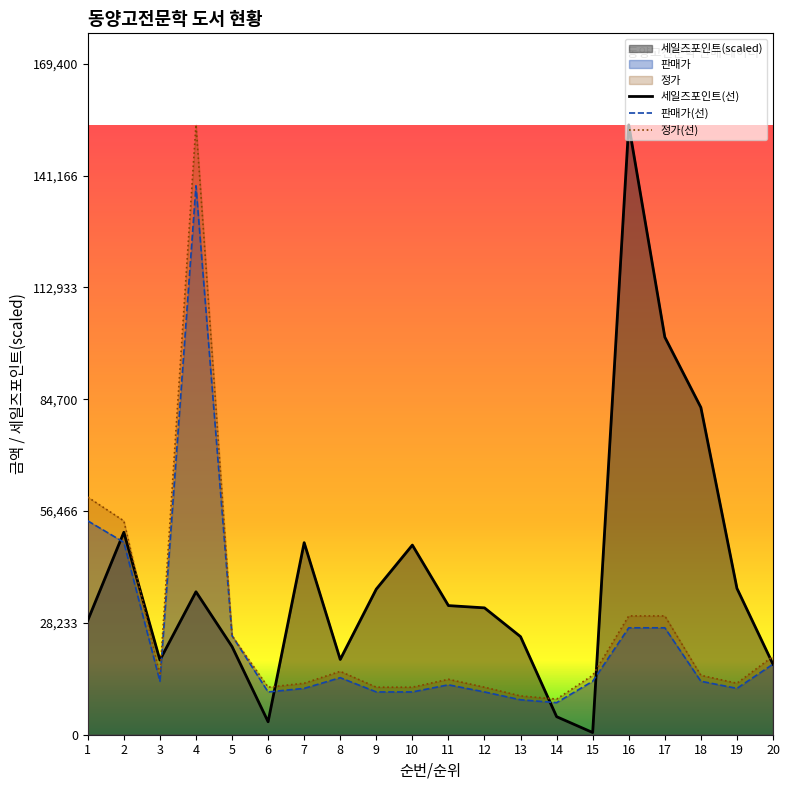

At which category does 판매가 reach its first local peak?

4